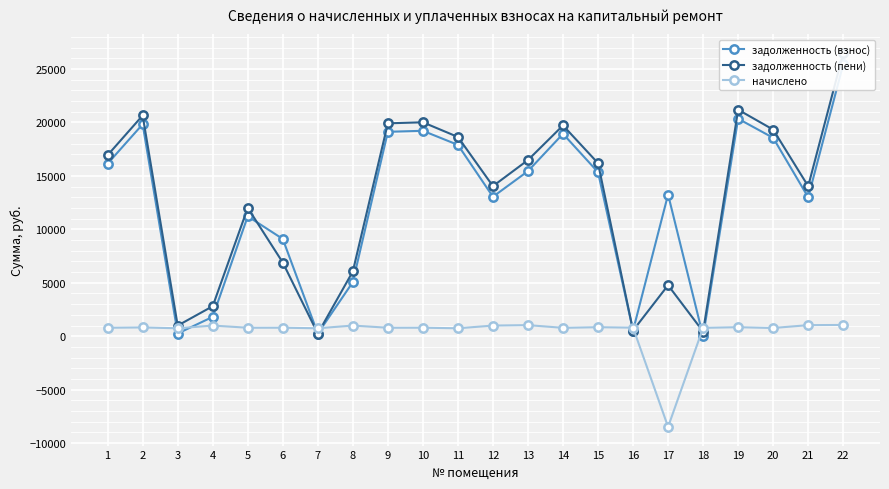

Read the начислено value at 15.

842.4